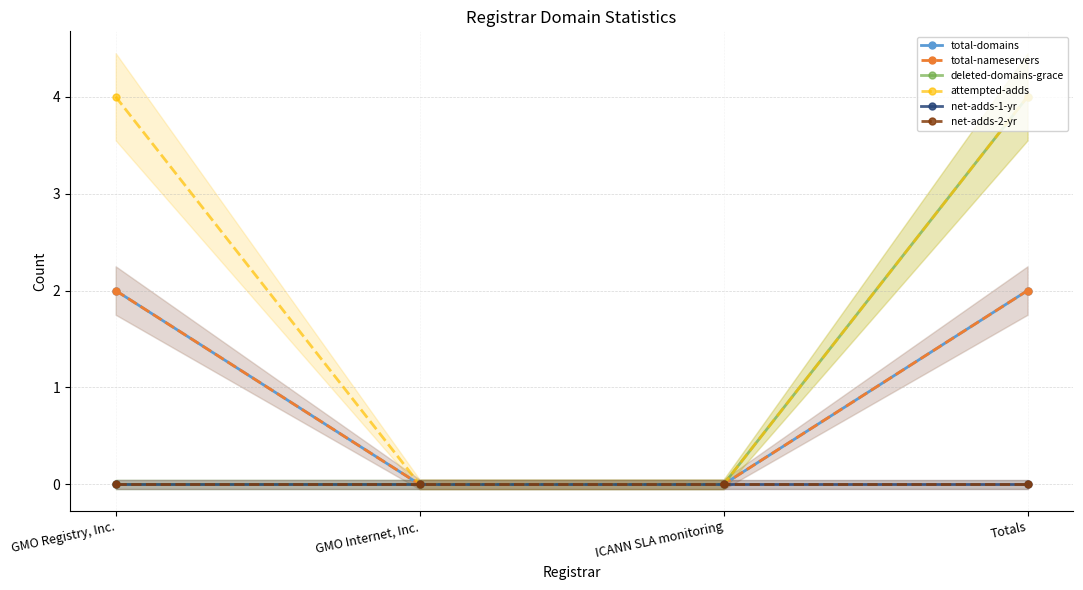

How many values in the total-domains series are below 2?

2